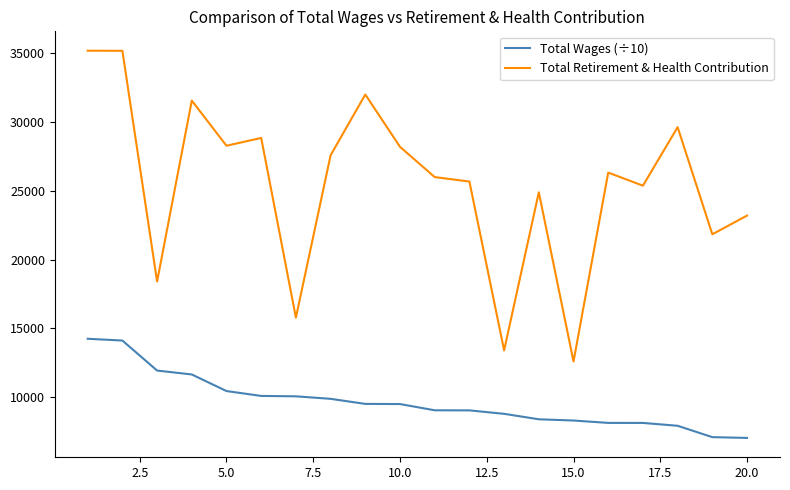

What is the minimum value shown in the chart?

7045.0